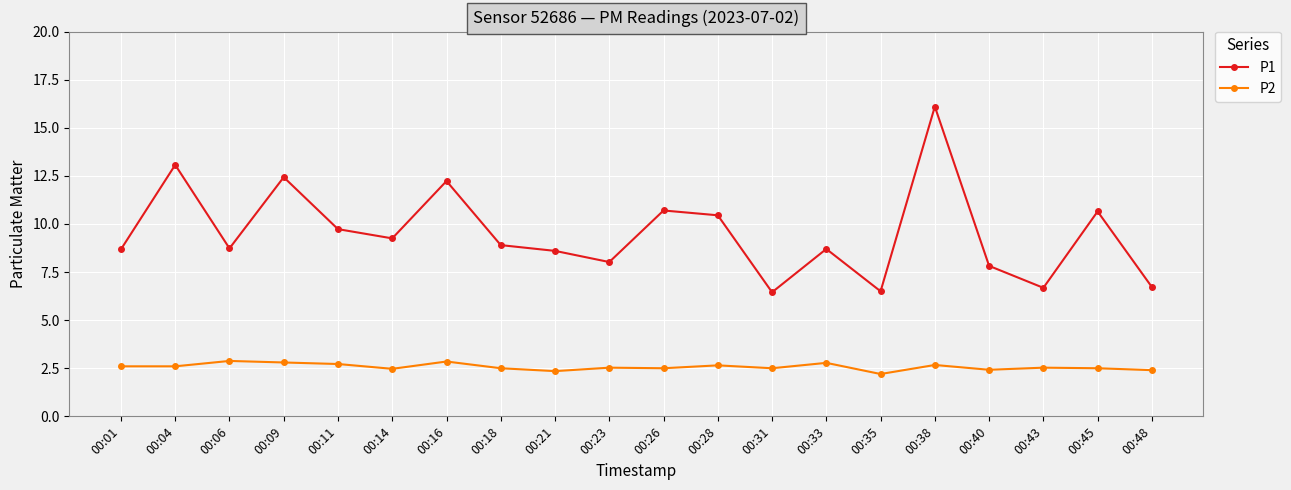

At 00:01, list the series in order from largest to smallest.

P1, P2